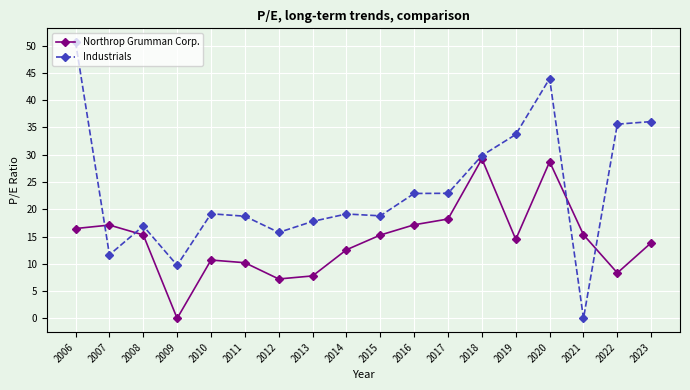

What is the difference between the Industrials values at 2020 and 2014?

24.8